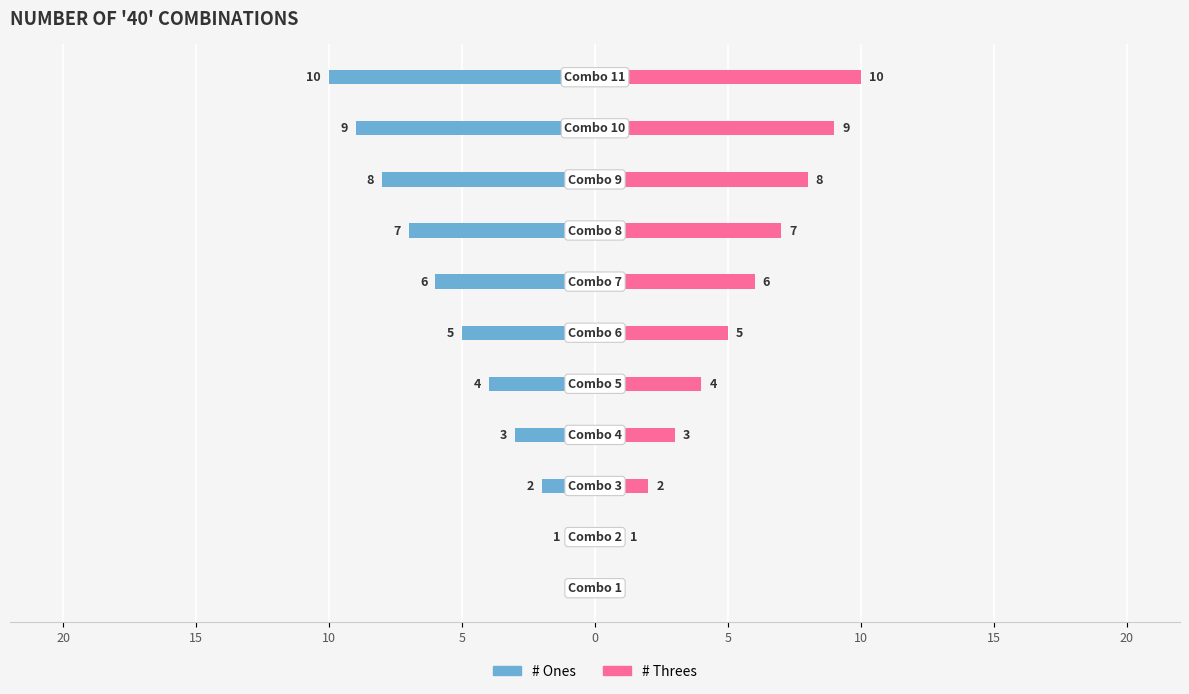

What are all the series names shown in the legend?

# Ones, # Threes